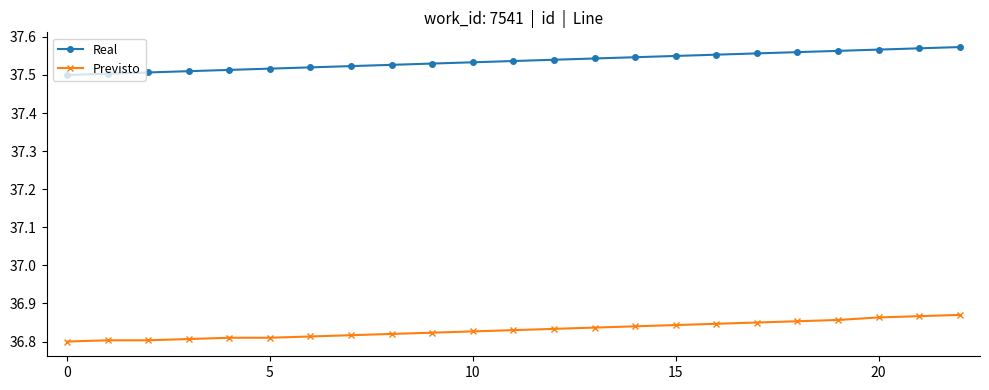

Is this an area chart (filled region under the line)?

No